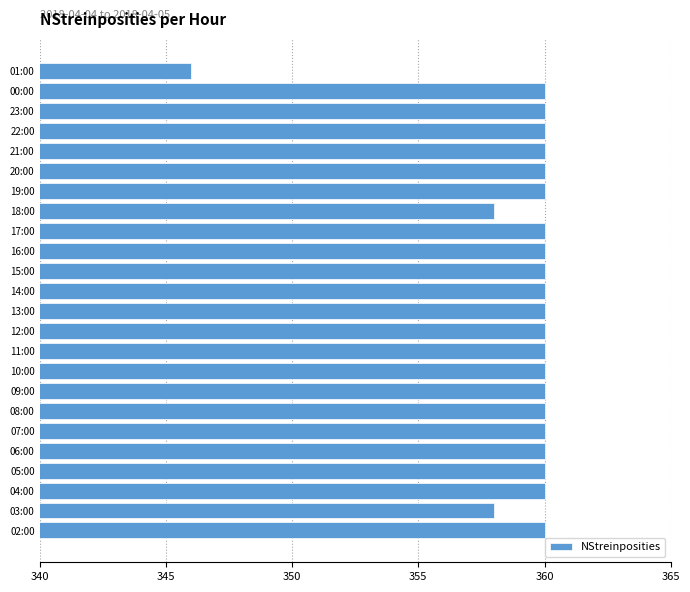

At which category does the chart reach its minimum across all series?

01:00